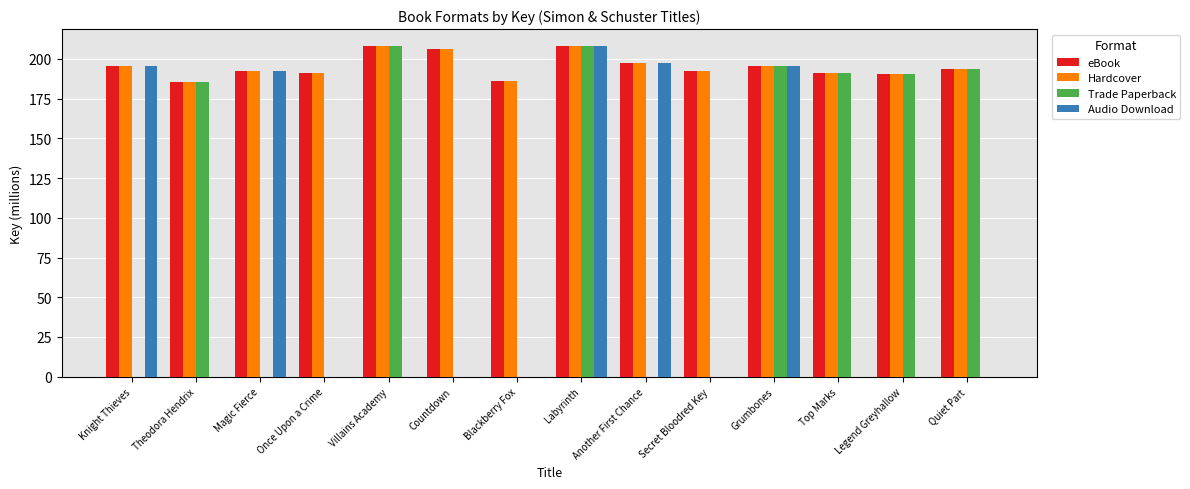

Is the value of Hardcover at Villains Academy greater than the value of Audio Download at Grumbones?

Yes